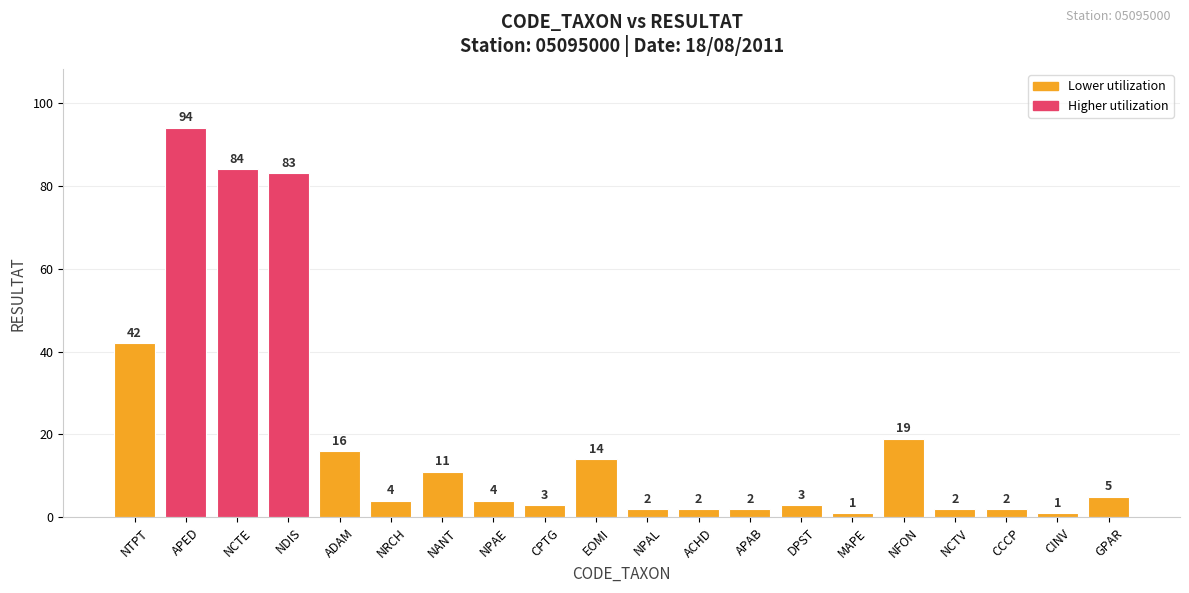

What is the difference between the values at NTPT and NPAE?

38